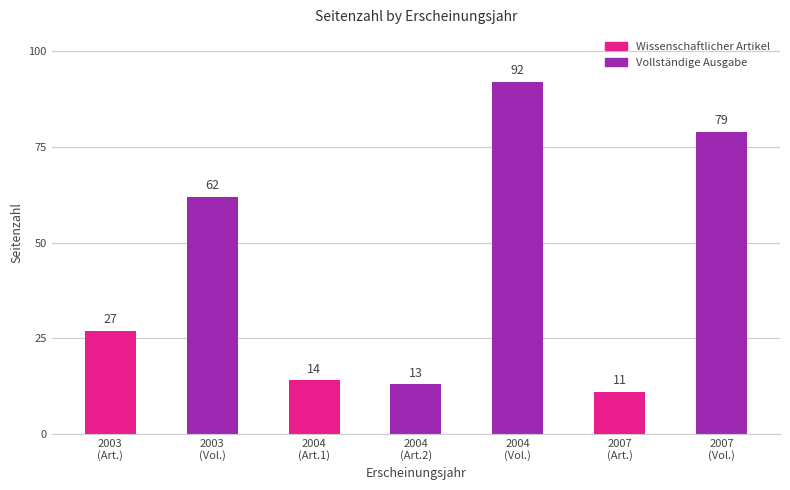

What is the label of the 5th bar from the right?

2004
(Art.1)